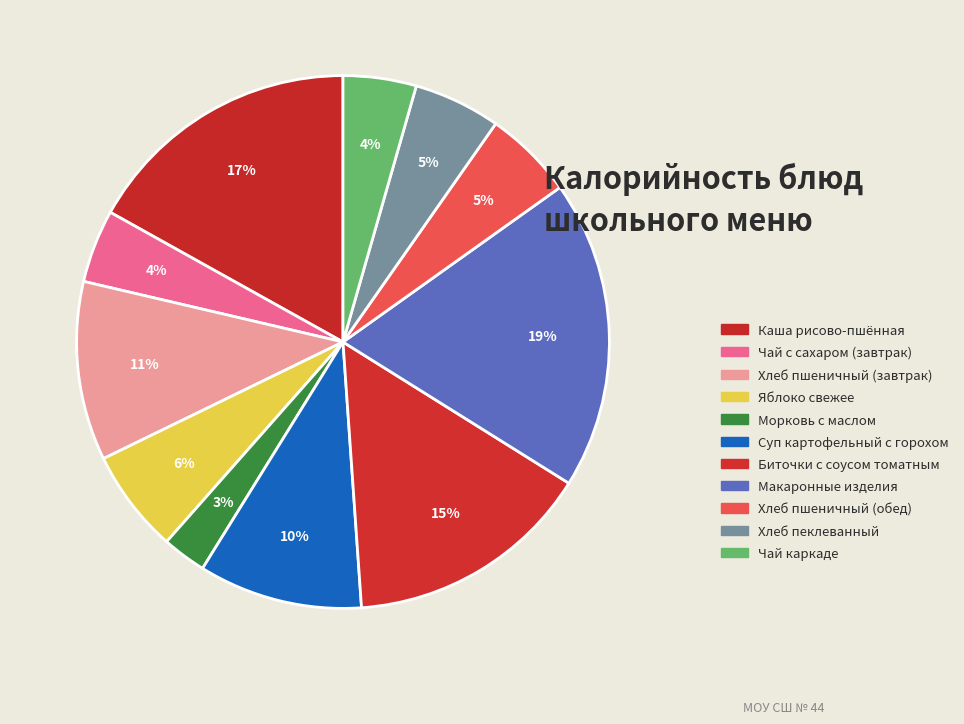

Does any single category account for the majority?

No